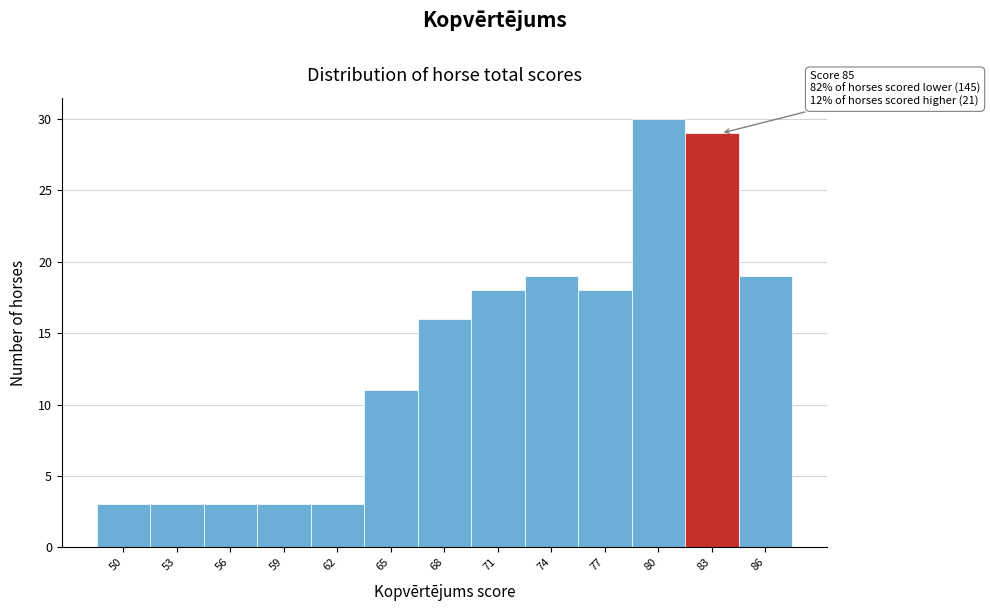

Reading right to left, what are all the values shown in this chart?

86=19	83=29	80=30	77=18	74=19	71=18	68=16	65=11	62=3	59=3	56=3	53=3	50=3